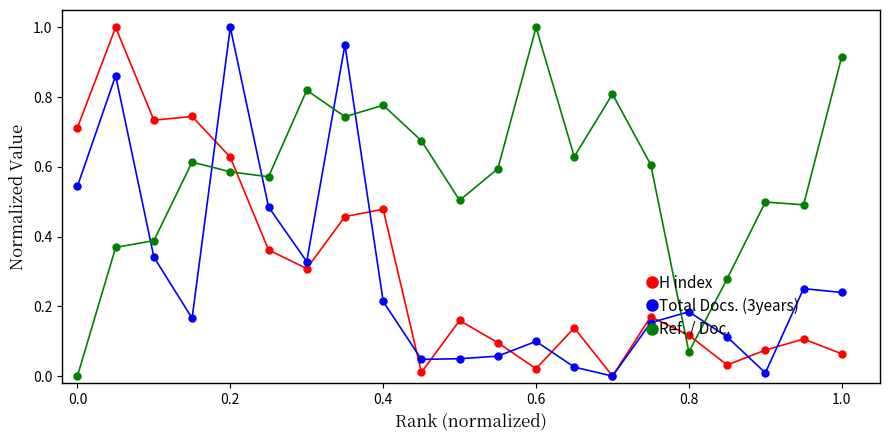

What are all the series names shown in the legend?

H index, Total Docs. (3years), Ref. / Doc.